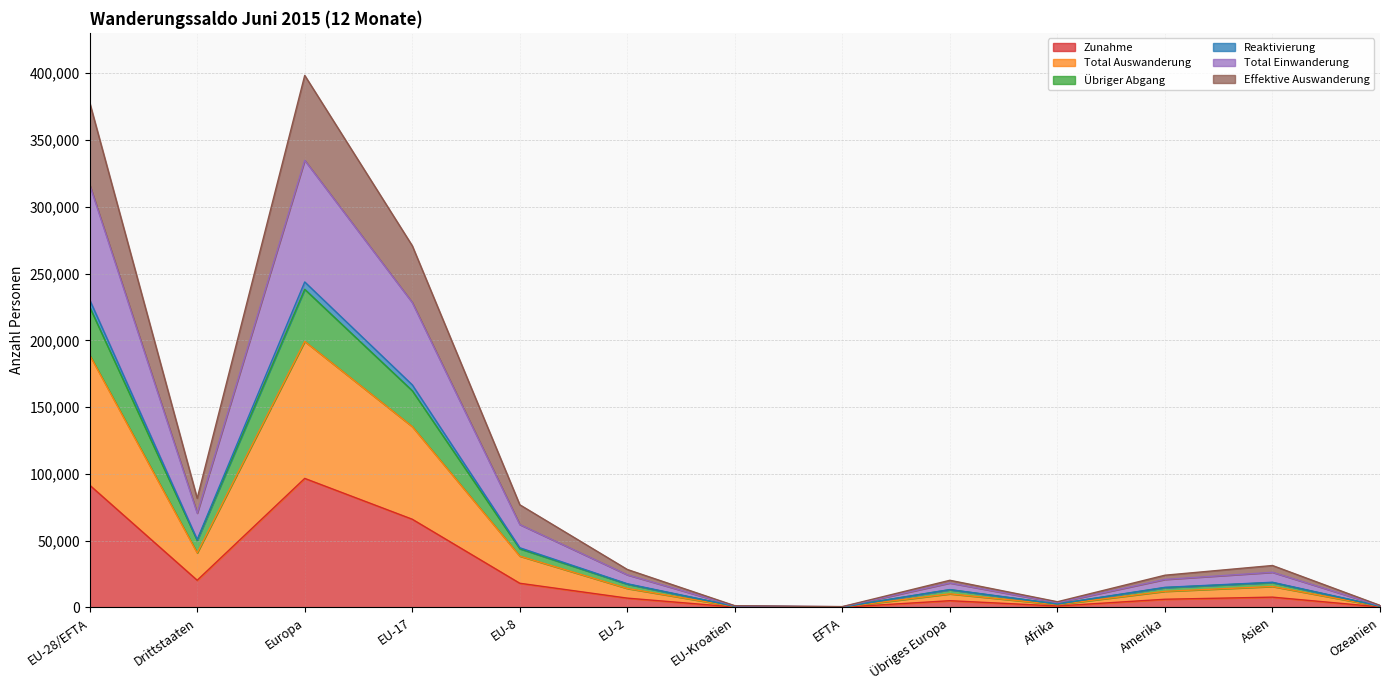

What is the highest value of the Zunahme series?

96616